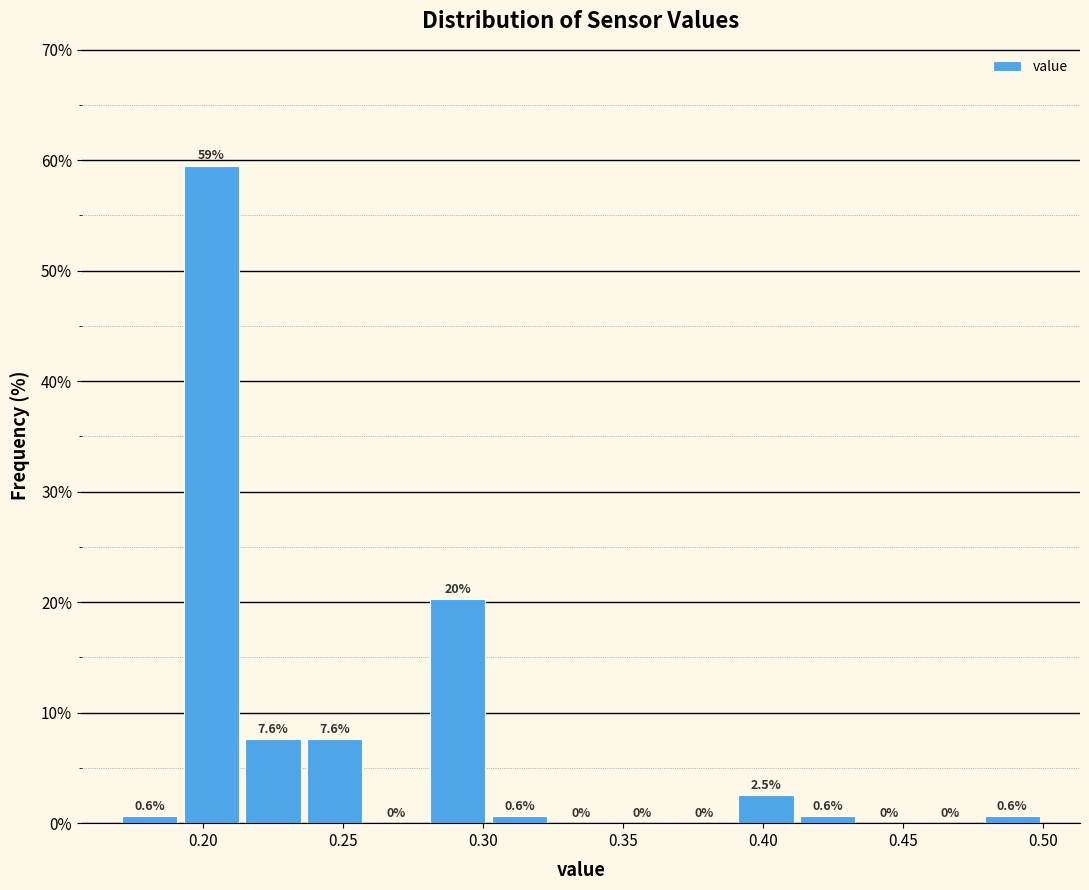

Over which range of the x-axis is the bar tallest?

0.192 to 0.214